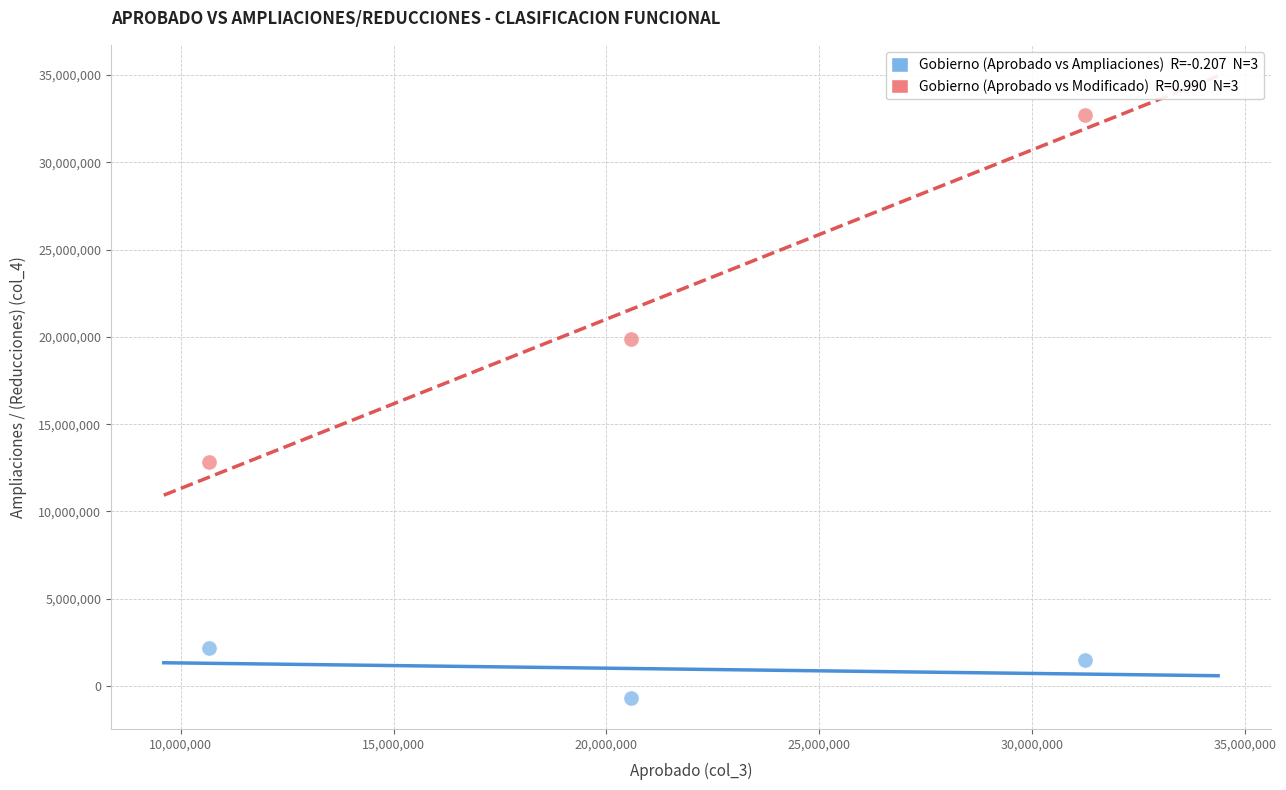

Across all data points, what is the range of Y values (max minus min)?

33412173